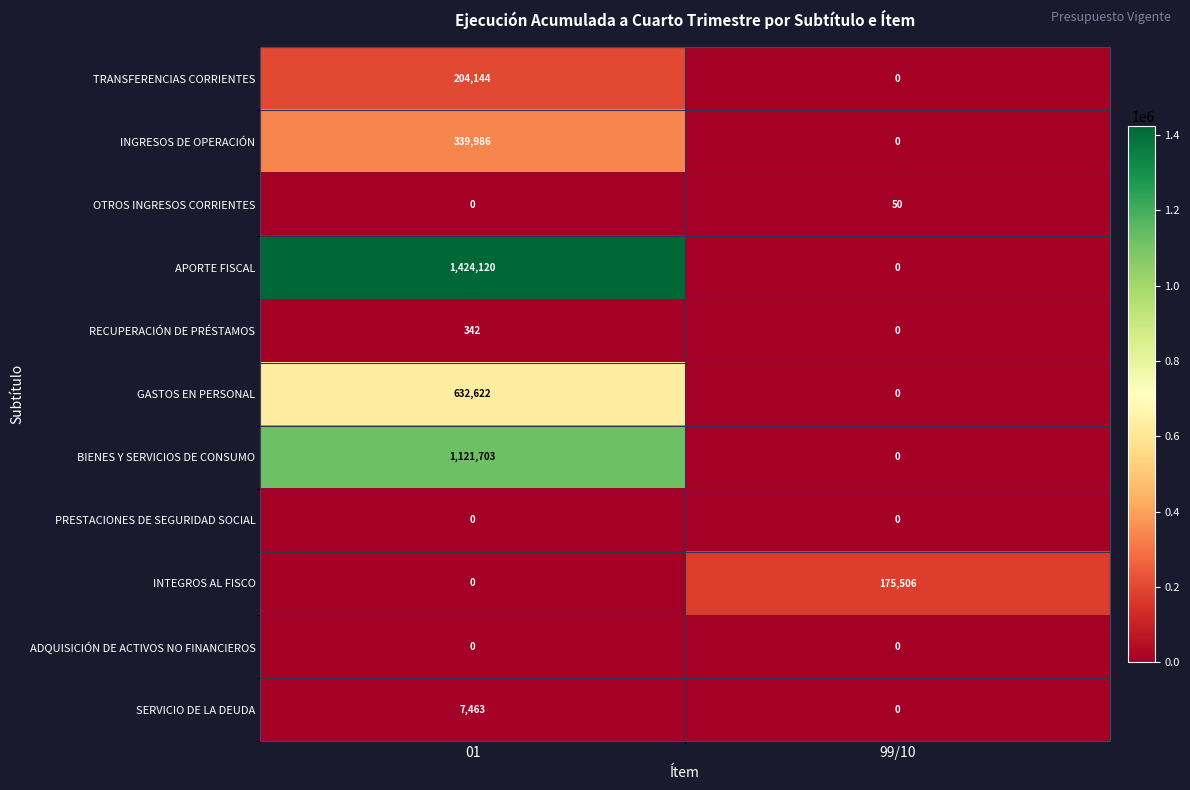

Which series has the largest total across all categories?

APORTE FISCAL